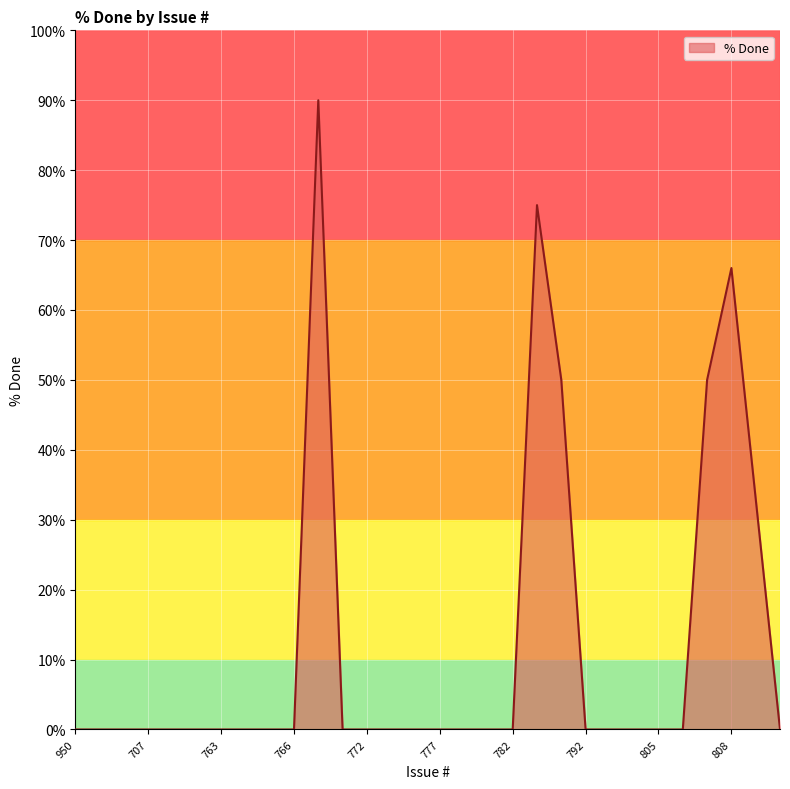

How many distinct data groups are displayed?

1